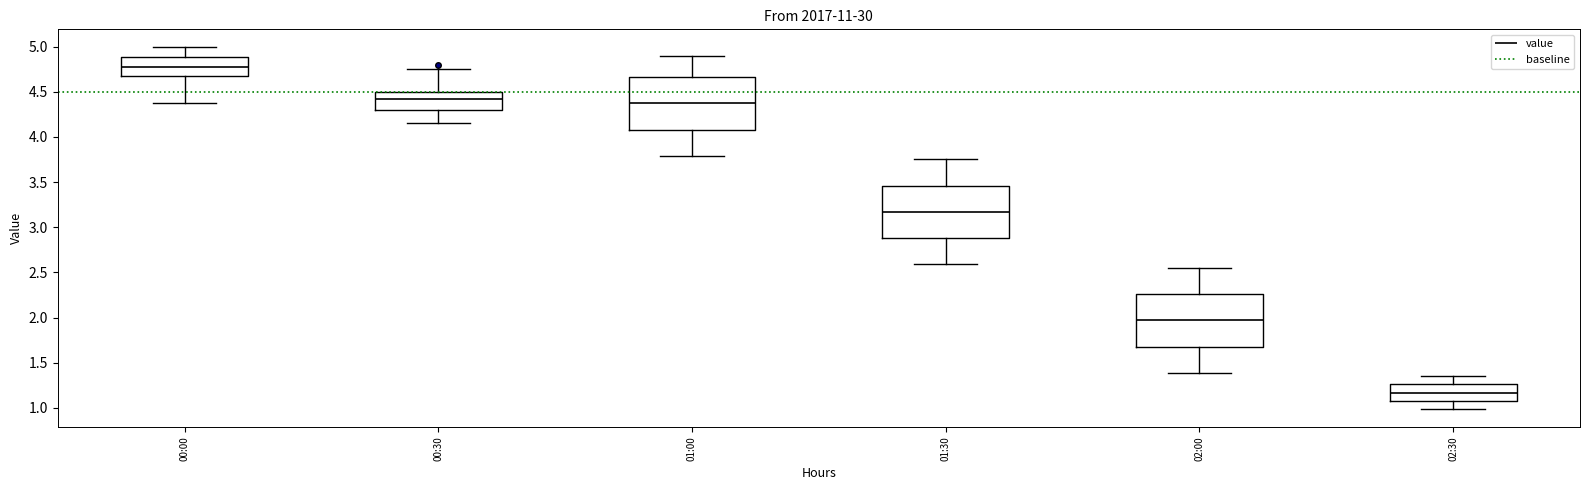

Where is the upper edge of the box for 01:30 on the y-axis? The values are not printed on the chart, so give them approximately, as read against the axis.

3.45